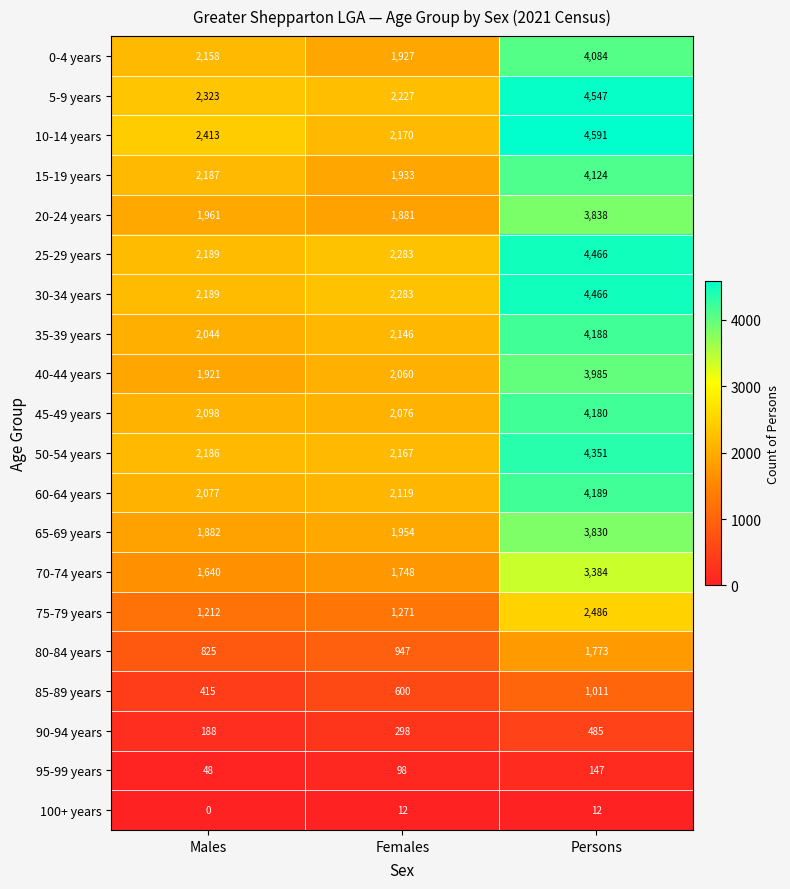

What is the spread (max minus min) of values at Persons?

4579